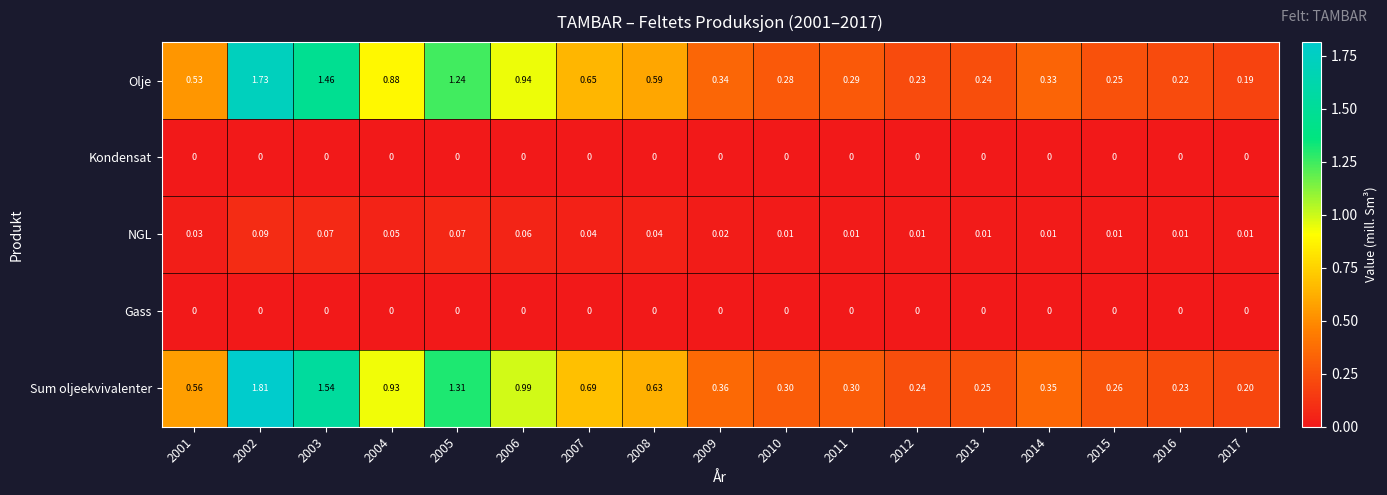

Which series has the largest total across all categories?

Sum oljeekvivalenter